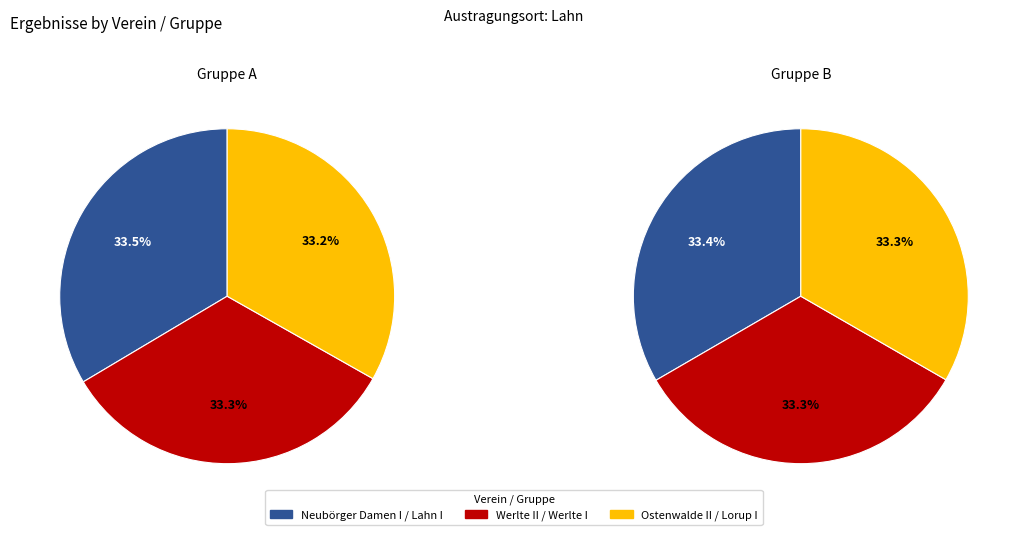

What is the smallest slice in the pie chart?

Ostenwalde II